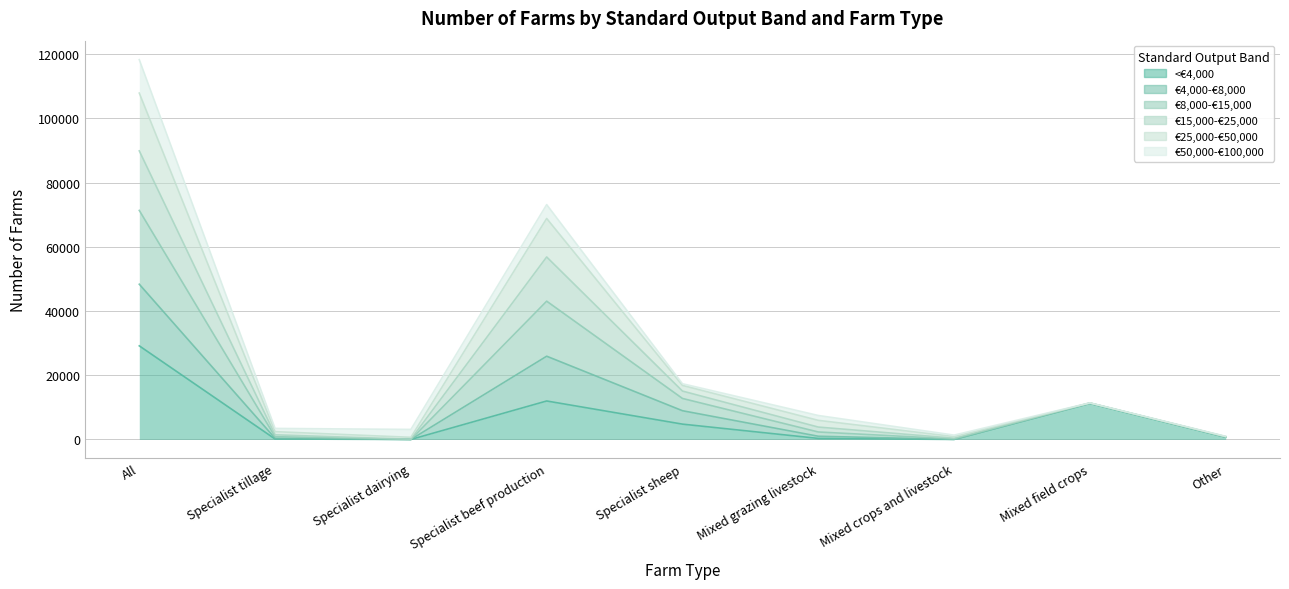

At how many categories does at least one series exceed 7420?

5